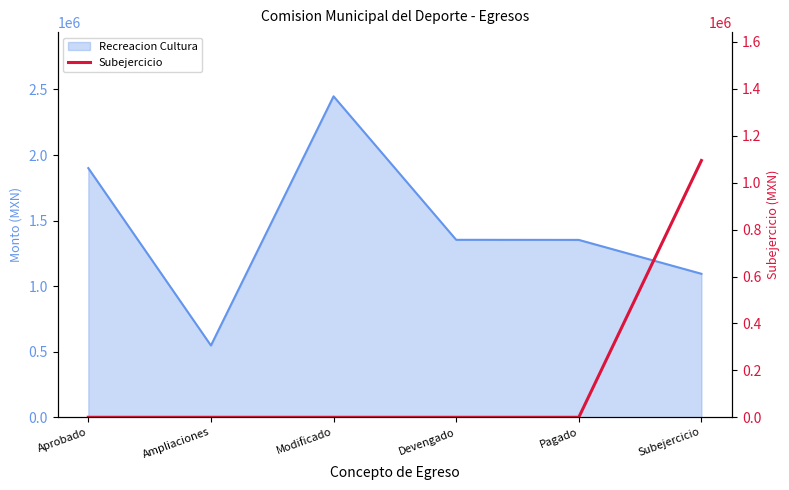

What position from the right is Subejercicio?

1